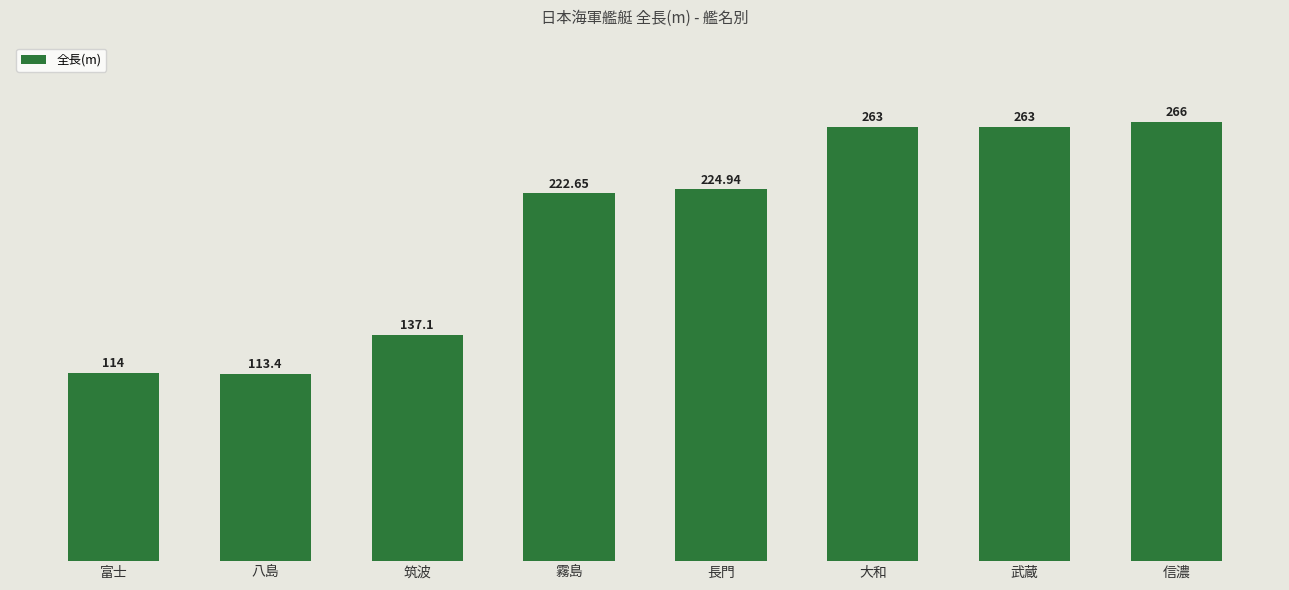

What is the label of the 5th bar from the left?

長門